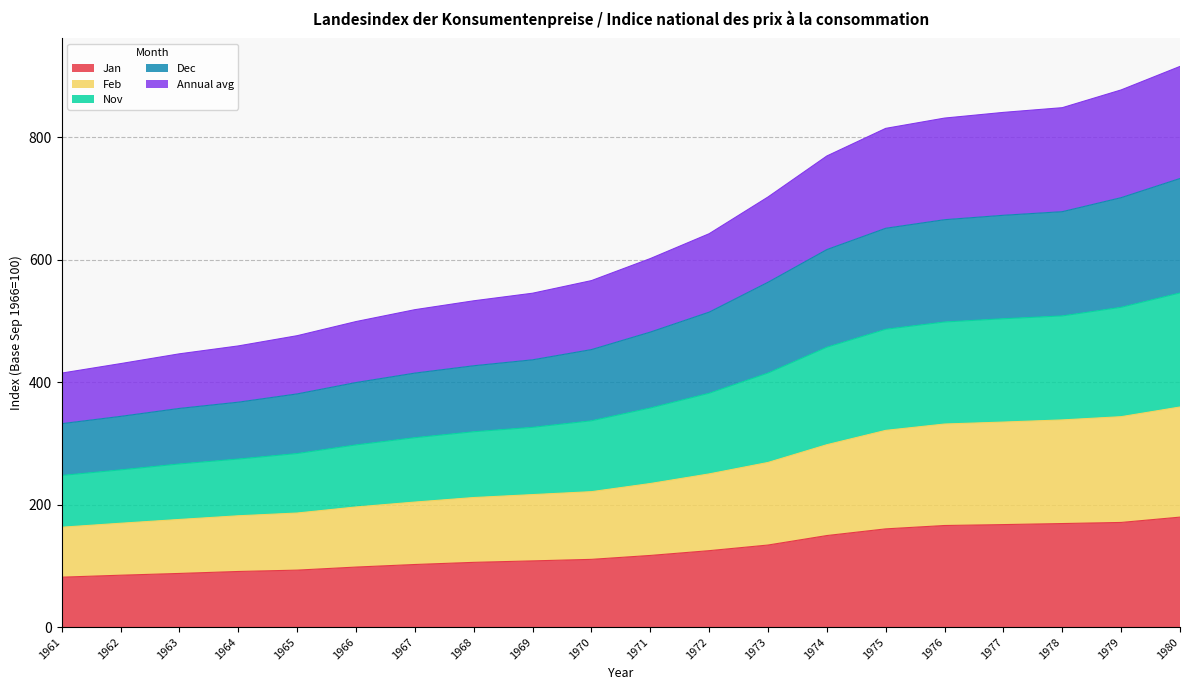

True or false: Feb and Annual avg cross at least once.

False